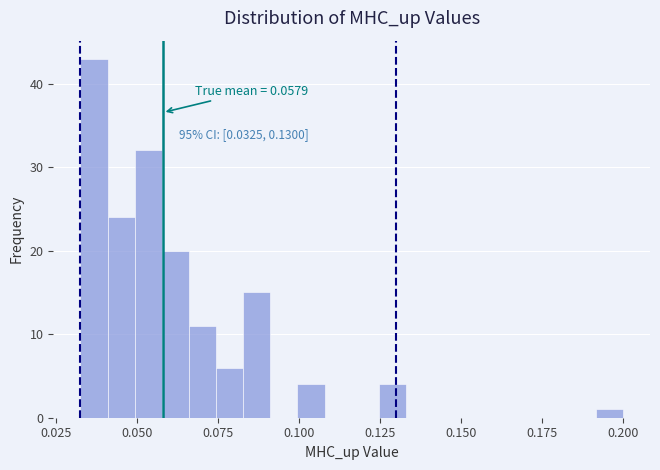

Around what value on the x-axis is the tallest bar? Give the approximate position of its centre, as read against the axis.

0.035